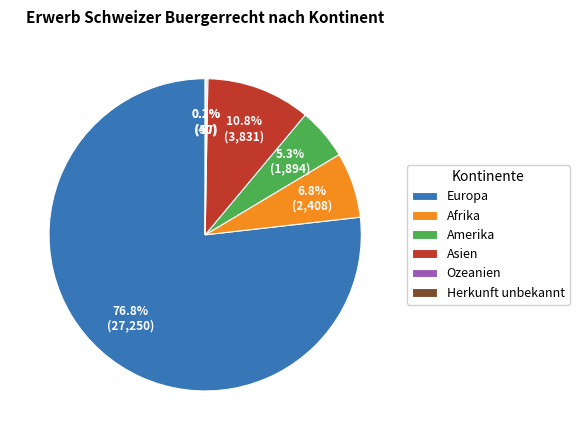

Which slice represents more than half of the pie?

Europa